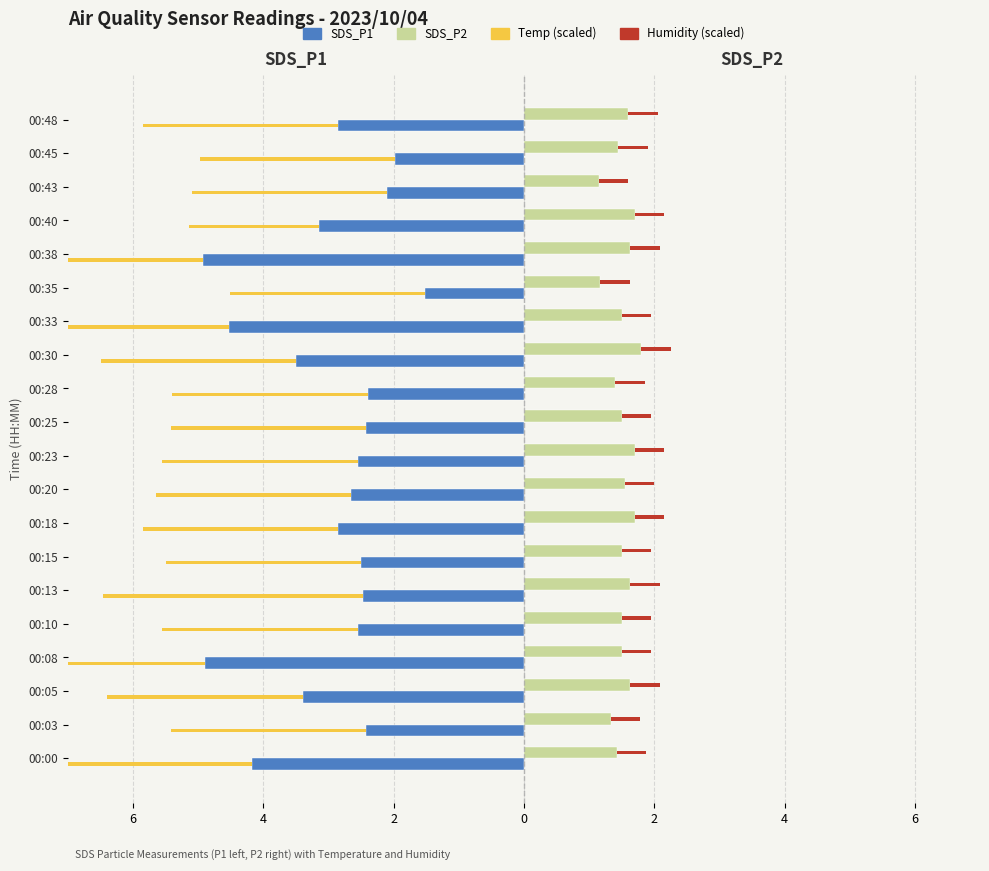

The value of SDS_P1 at 00:13 is -2.5. True or false?

True